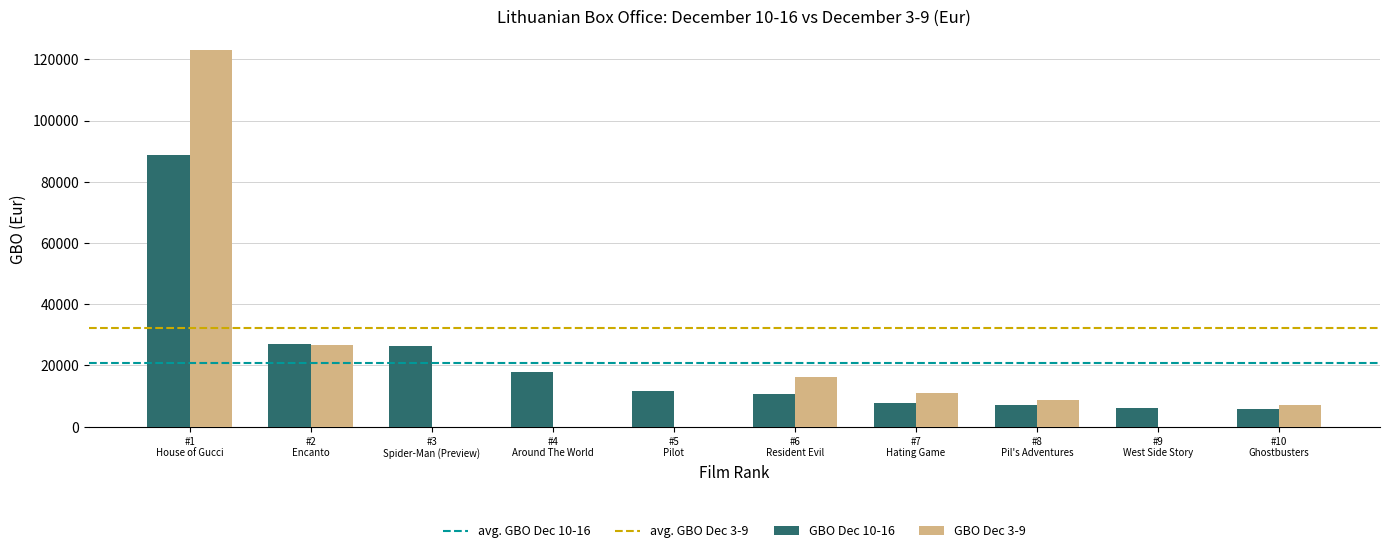

What is the maximum value for GBO Dec 3-9?

123112.1